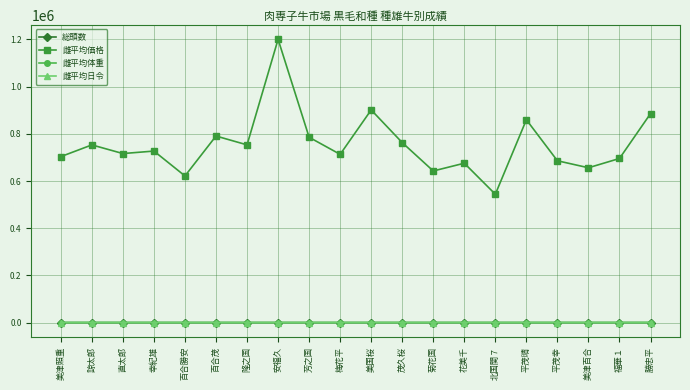

What is the label of the 11th point from the left?

美国桜